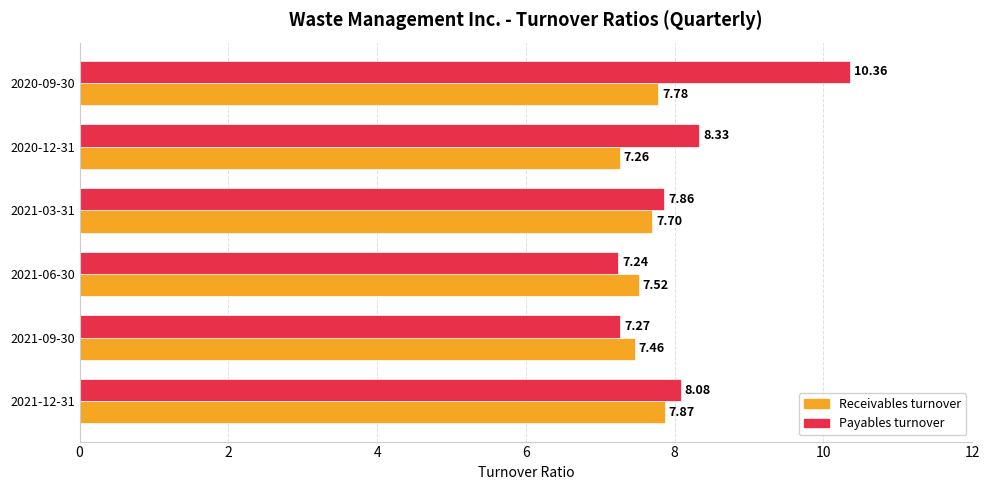

Which category has the lowest value in the Receivables turnover series?

2020-12-31